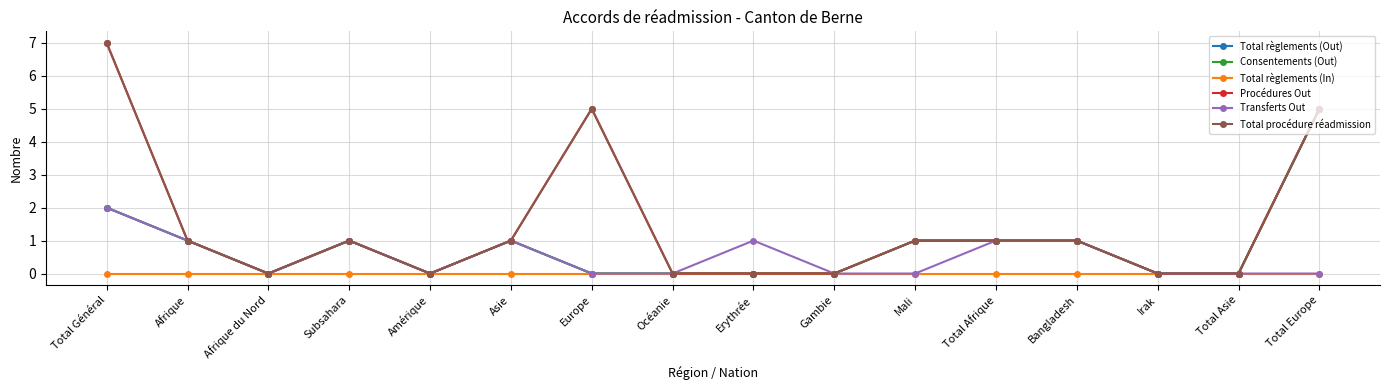

What is the sum of all Total procédure réadmission values?

23